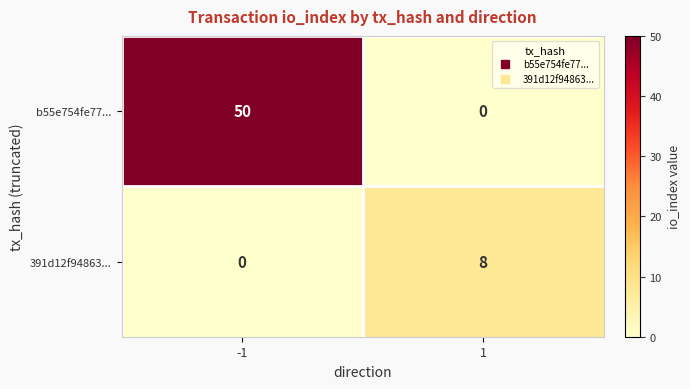

What is the difference between the highest and lowest values at 1?

8